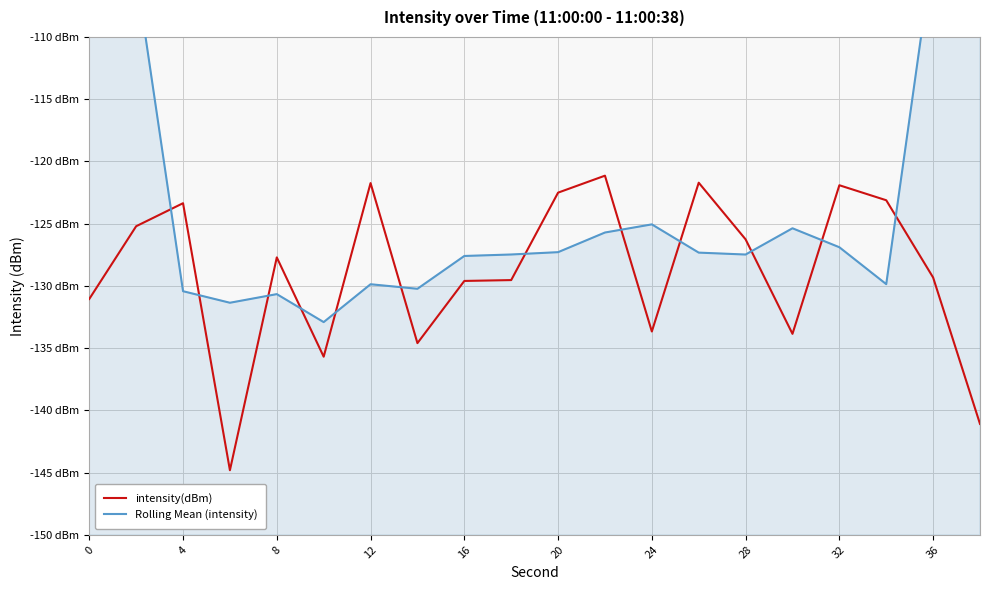

How many times do Rolling Mean (intensity) and intensity(dBm) cross each other?

12